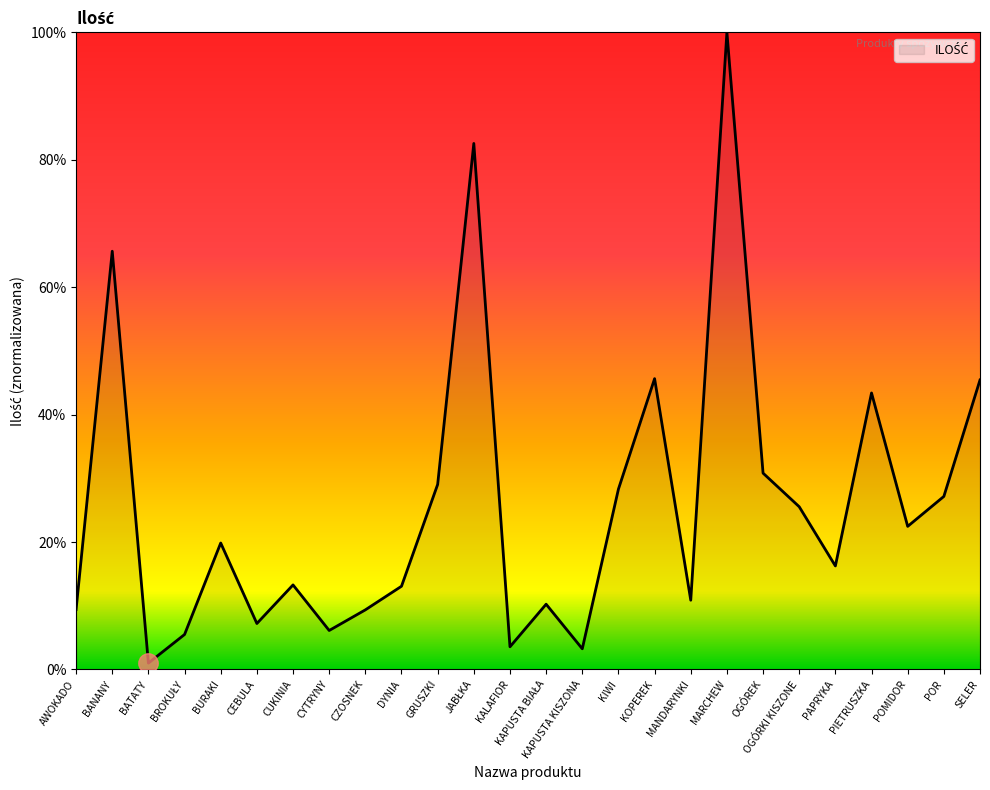

Which category has the lowest value across all series?

BATATY